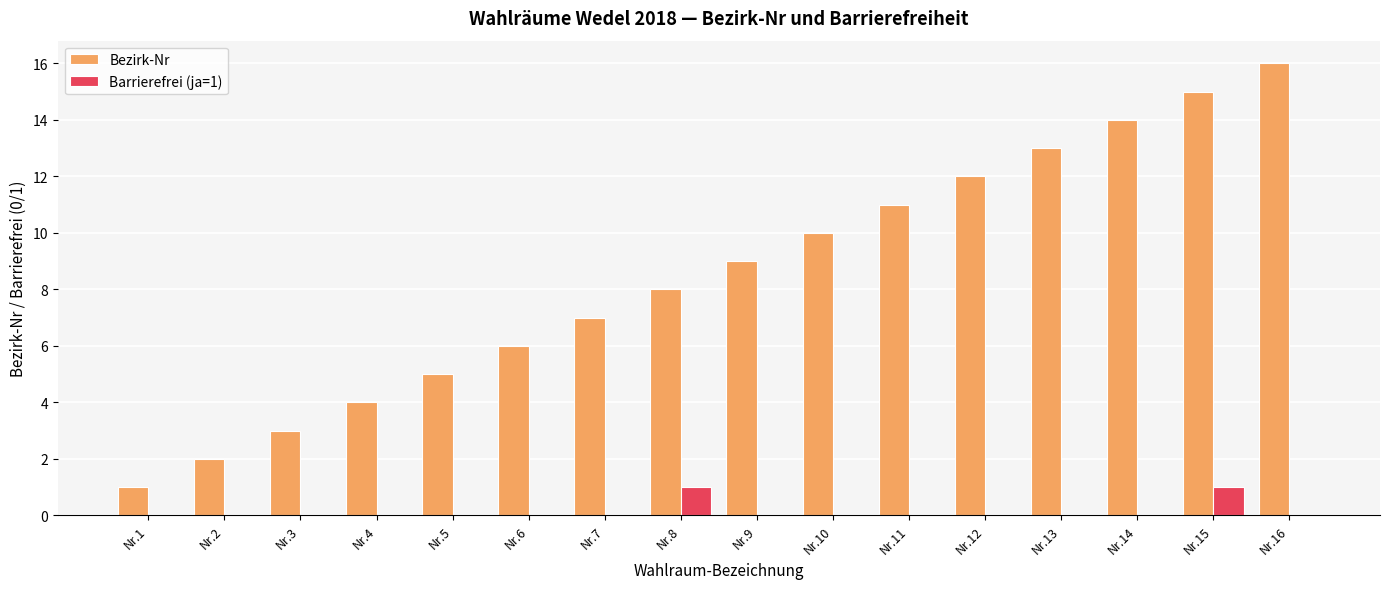

Reading right to left, list all the values displayed in this chart.

Bezirk-Nr: Nr.16=16	Nr.15=15	Nr.14=14	Nr.13=13	Nr.12=12	Nr.11=11	Nr.10=10	Nr.9=9	Nr.8=8	Nr.7=7	Nr.6=6	Nr.5=5	Nr.4=4	Nr.3=3	Nr.2=2	Nr.1=1
Barrierefrei (ja=1): Nr.16=0	Nr.15=1	Nr.14=0	Nr.13=0	Nr.12=0	Nr.11=0	Nr.10=0	Nr.9=0	Nr.8=1	Nr.7=0	Nr.6=0	Nr.5=0	Nr.4=0	Nr.3=0	Nr.2=0	Nr.1=0